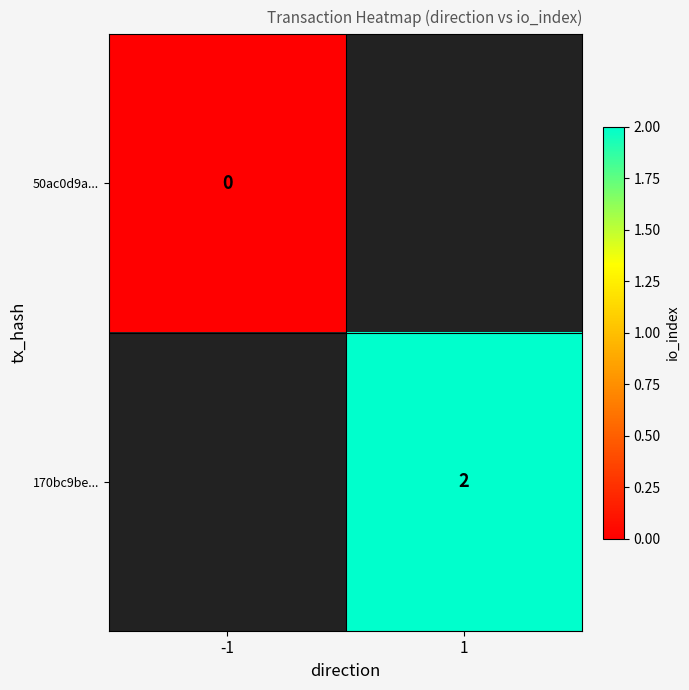

The 170bc9be... series shows 2 at 1. True or false?

True